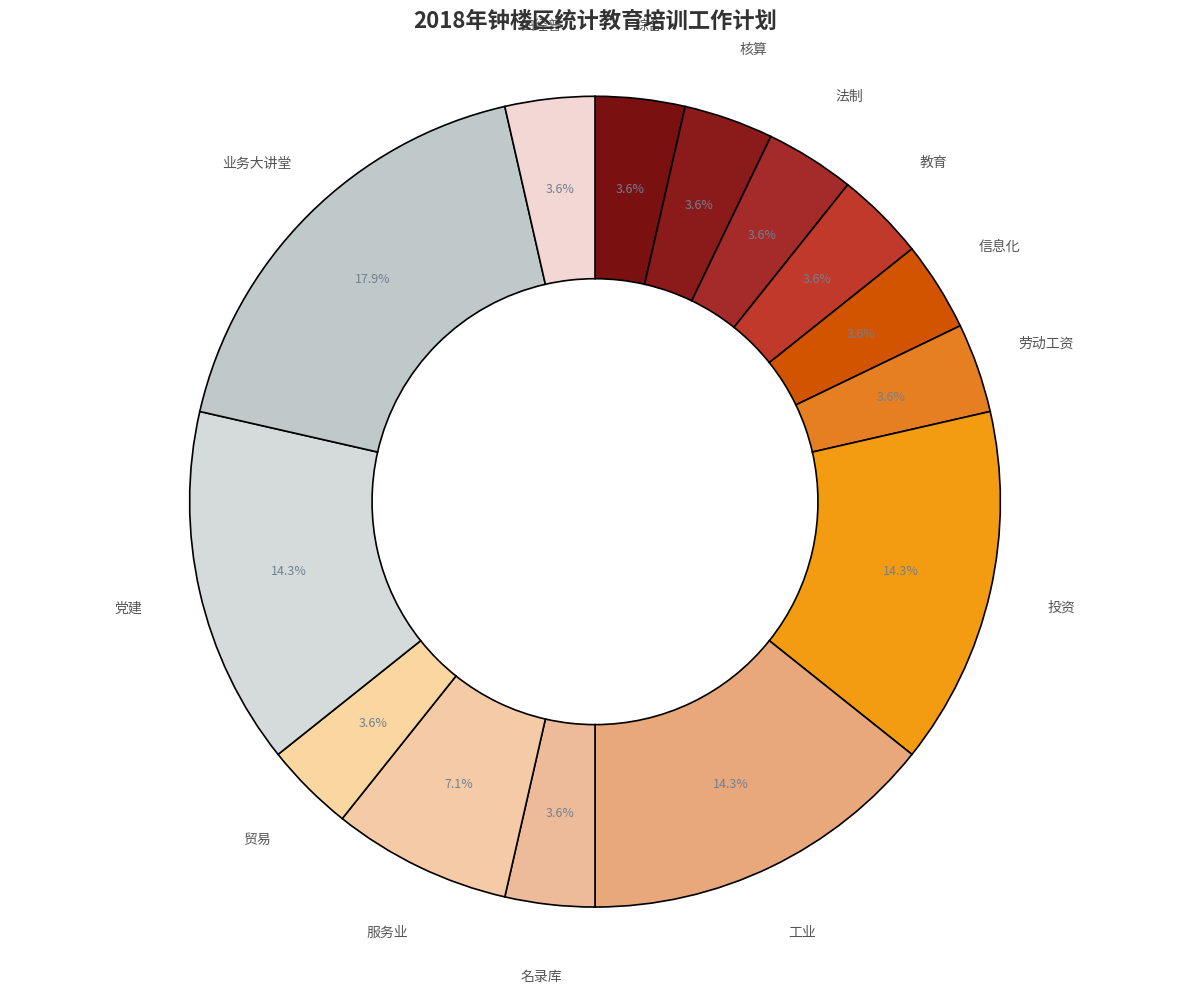

True or false: 信息化 accounts for 17% of the total.

False